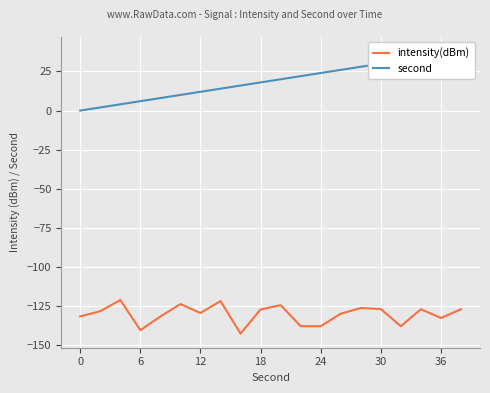

The intensity(dBm) series shows -131.6 at 0. True or false?

True